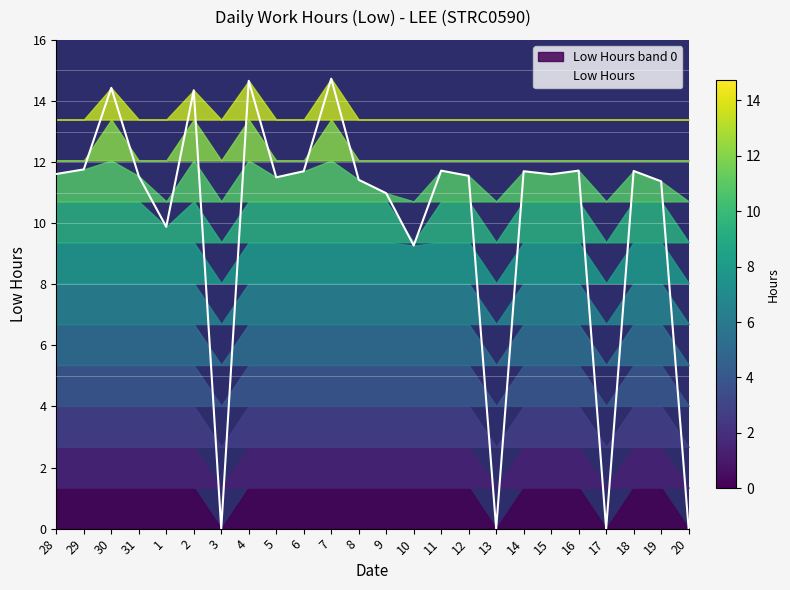

The chart shows a value of 20.2 at 4. True or false?

False